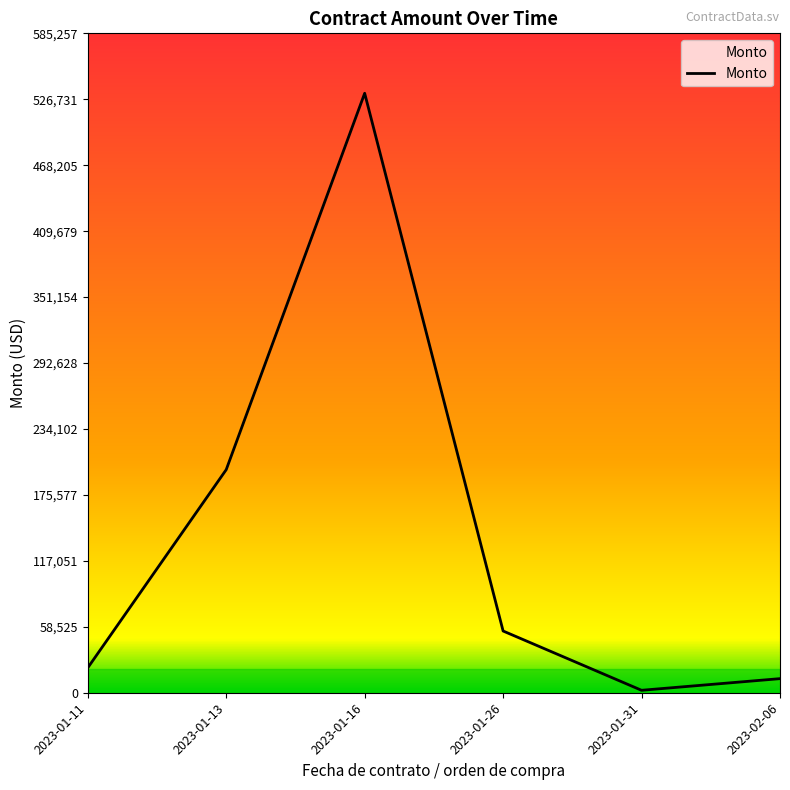

Count the number of data series in this chart.

1